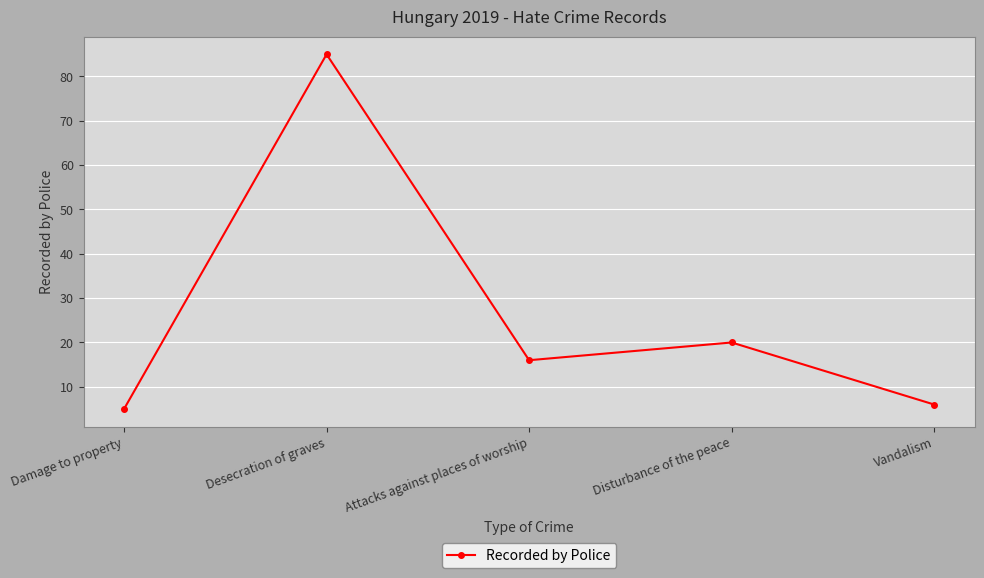

At which category does the chart reach its peak across all series?

Desecration of graves